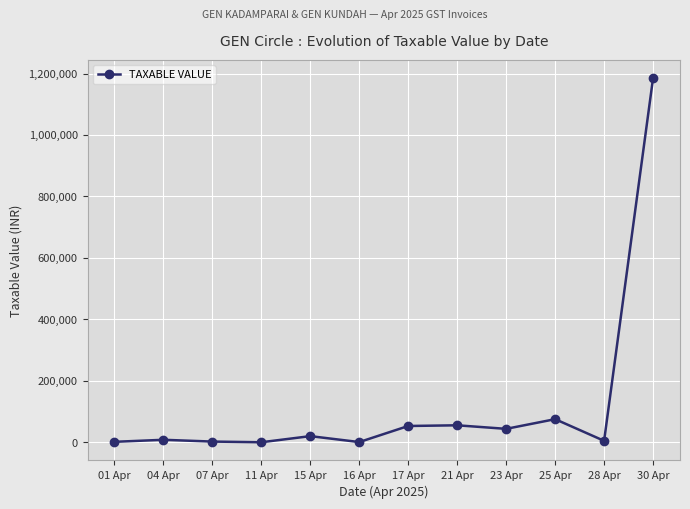

Approximately how many times larger is the value at 15 Apr compared to 11 Apr?

34.1